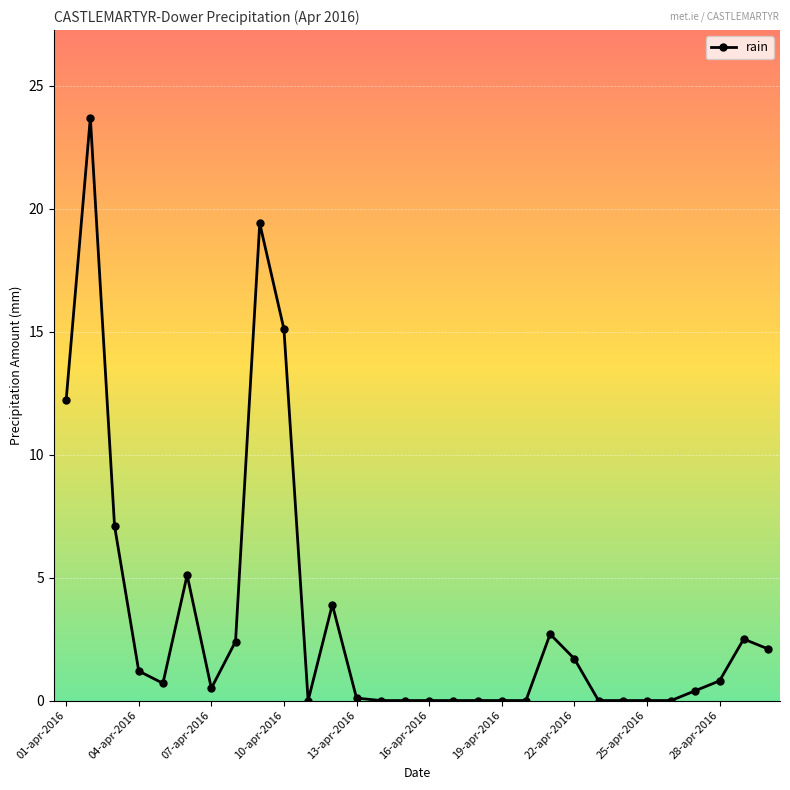

What is the maximum value shown in the chart?

23.7